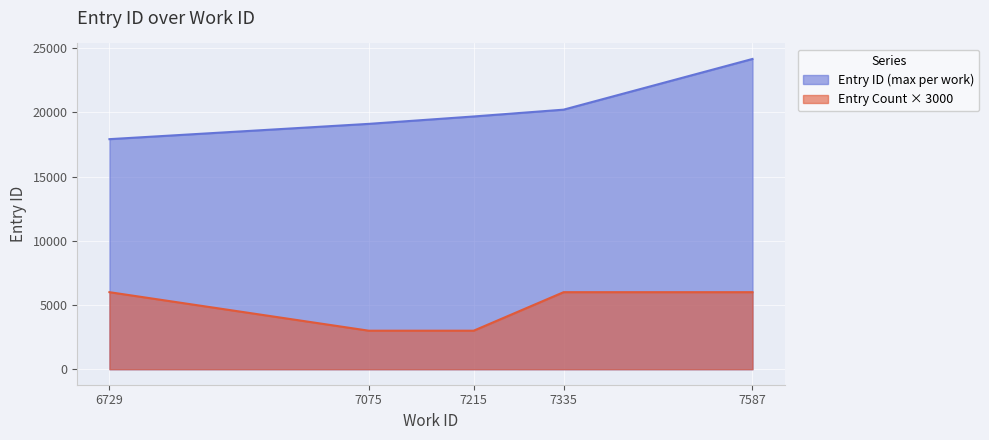

True or false: id has a value of 8804 at 7335.

False